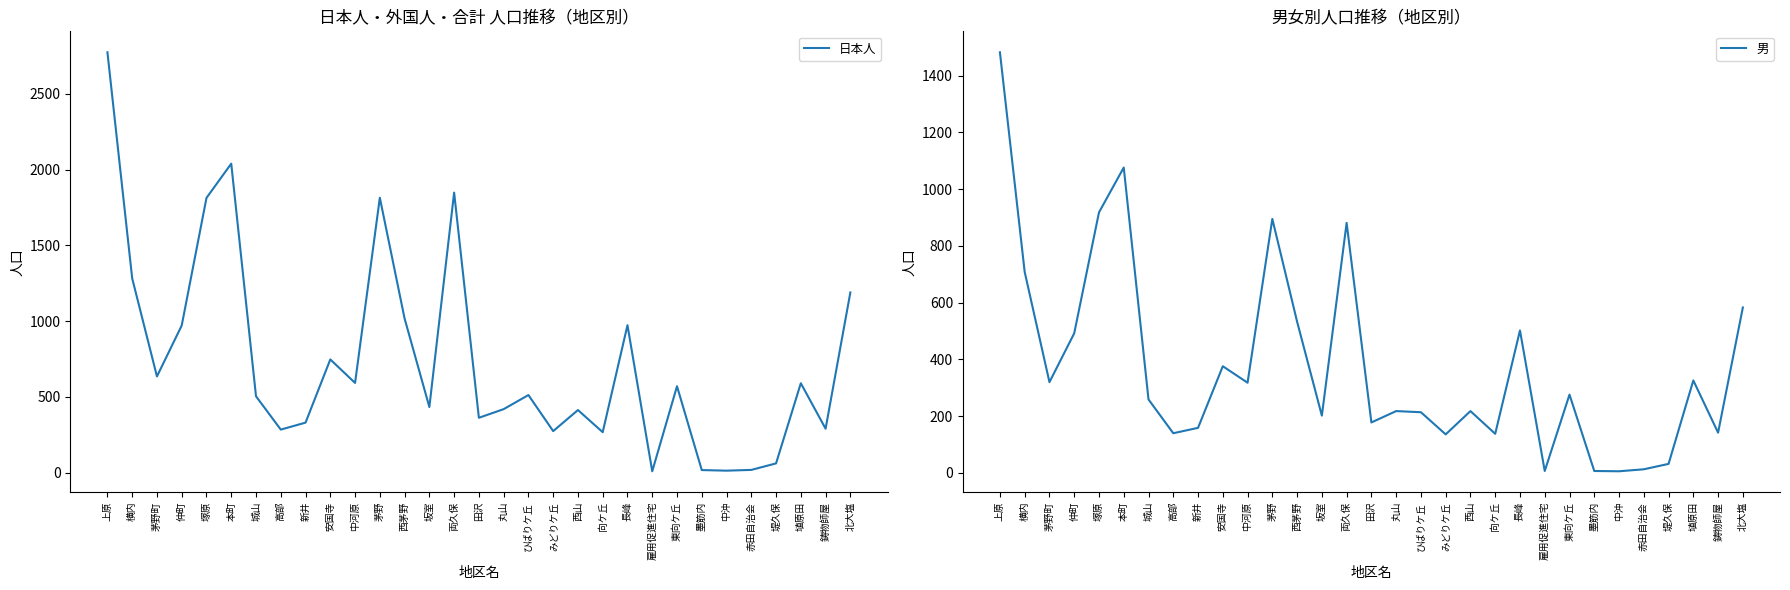

True or false: 男 has a value of 4 at 雇用促進住宅.

False